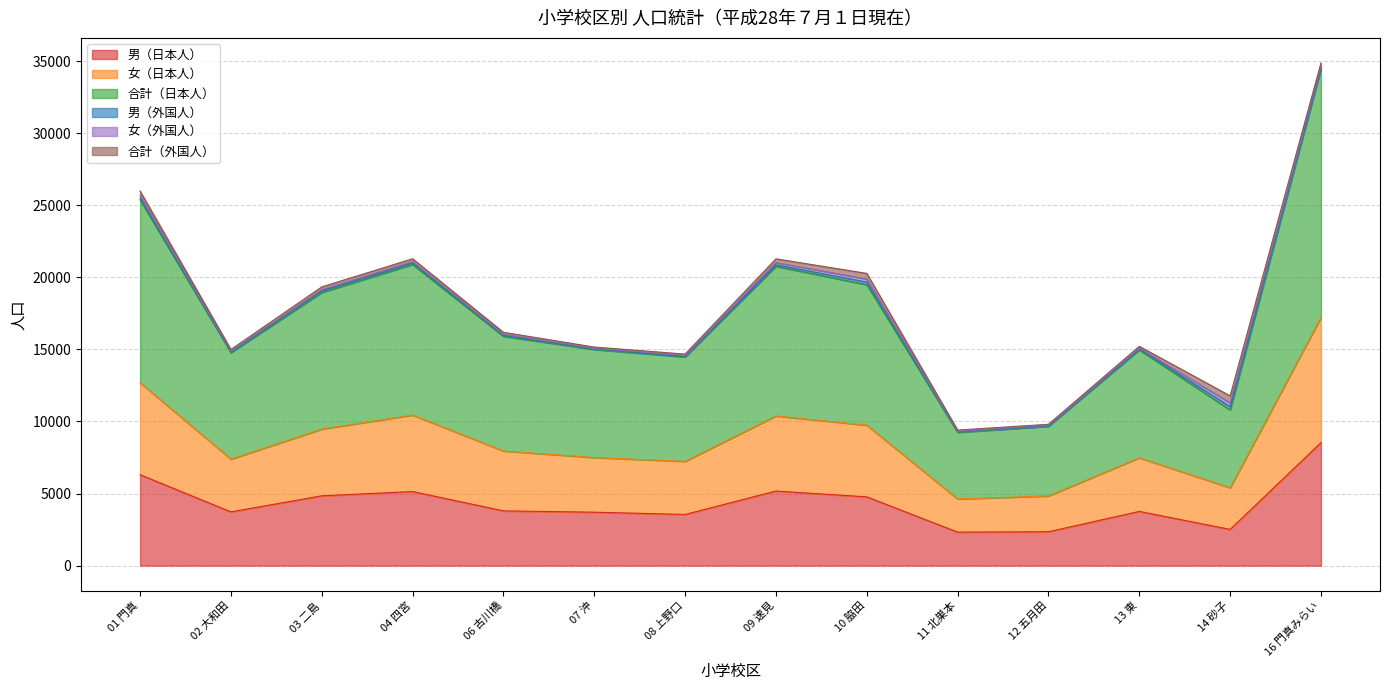

At which category does 男（日本人） reach its first local valley?

02 大和田